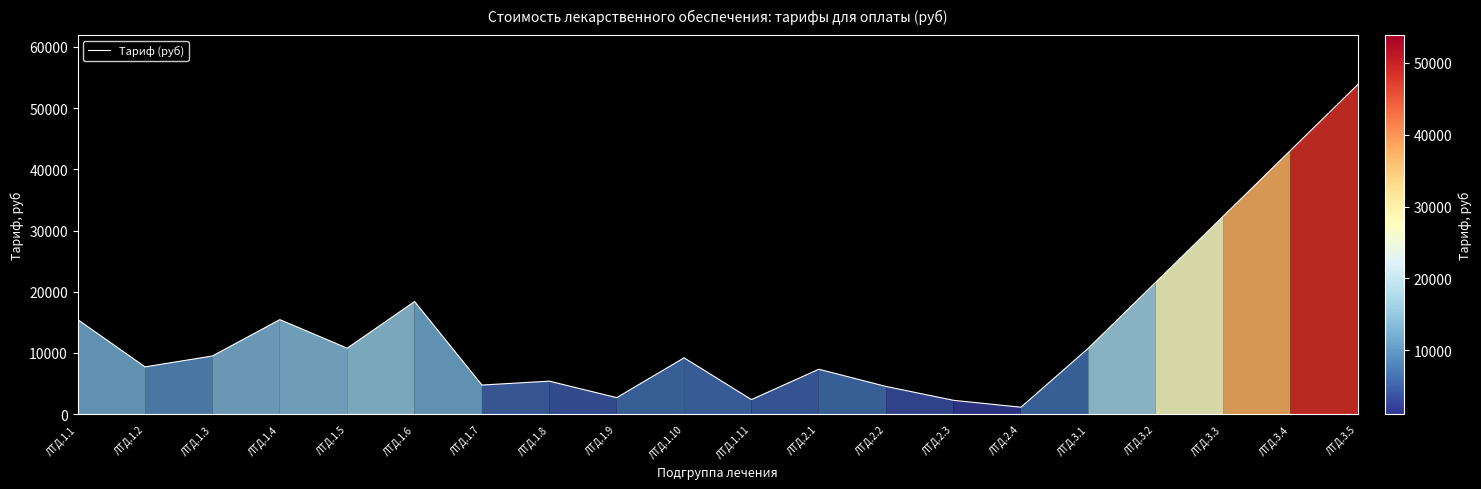

Which has a higher value, ЛТД.2.4 or ЛТД.1.4?

ЛТД.1.4